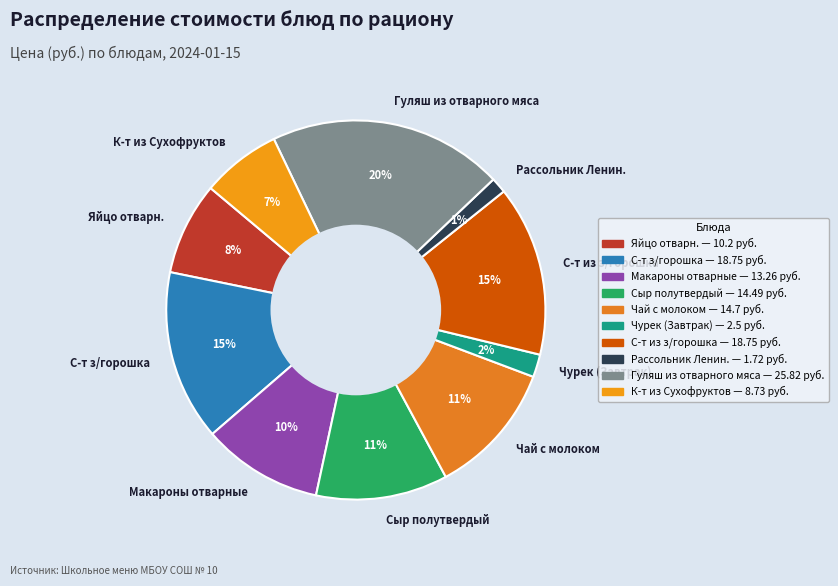

Is it true that Сыр полутвердый is 1% of the pie?

False